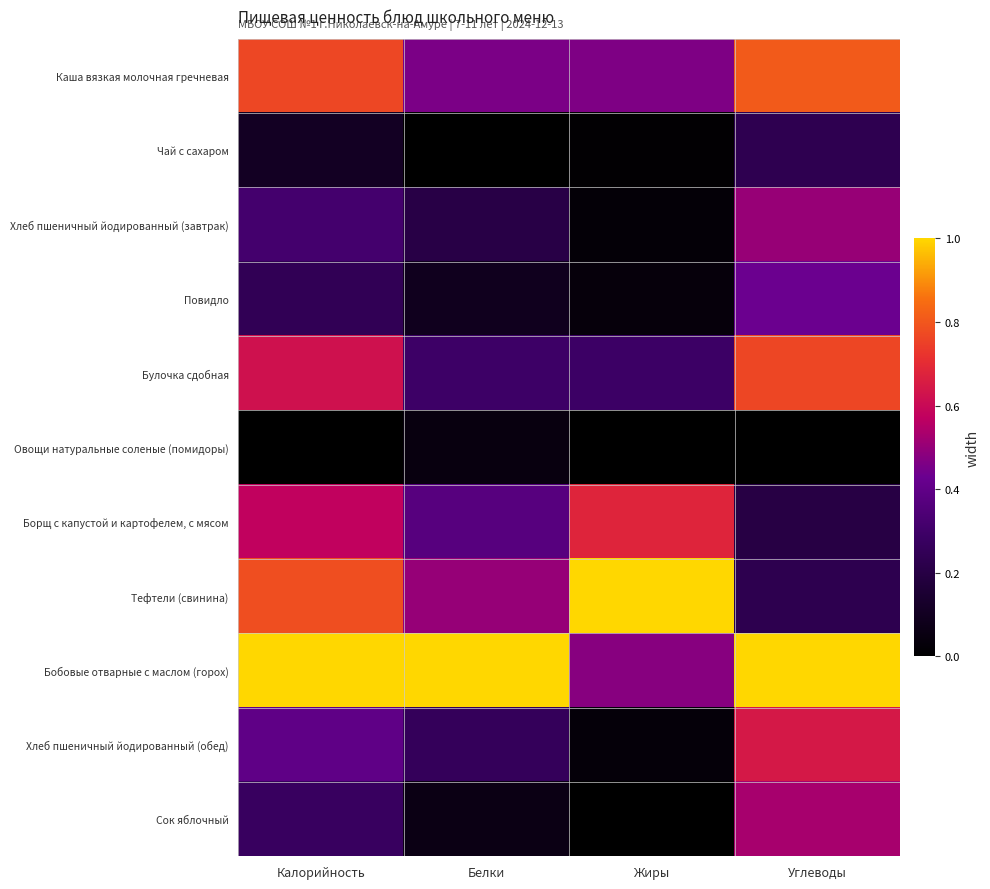

Reading left to right, list all the values displayed in this chart.

Каша вязкая молочная гречневая: Калорийность=0.8	Белки=0.5	Жиры=0.5	Углеводы=0.8
Чай с сахаром: Калорийность=0.1	Белки=0.0	Жиры=0.0	Углеводы=0.2
Хлеб пшеничный йодированный (завтрак): Калорийность=0.3	Белки=0.2	Жиры=0.0	Углеводы=0.5
Повидло: Калорийность=0.2	Белки=0.1	Жиры=0.0	Углеводы=0.4
Булочка сдобная: Калорийность=0.6	Белки=0.3	Жиры=0.3	Углеводы=0.8
Овощи натуральные соленые (помидоры): Калорийность=0.0	Белки=0.0	Жиры=0.0	Углеводы=0.0
Борщ с капустой и картофелем, с мясом: Калорийность=0.6	Белки=0.4	Жиры=0.7	Углеводы=0.2
Тефтели (свинина): Калорийность=0.8	Белки=0.5	Жиры=1.0	Углеводы=0.2
Бобовые отварные с маслом (горох): Калорийность=1.0	Белки=1.0	Жиры=0.5	Углеводы=1.0
Хлеб пшеничный йодированный (обед): Калорийность=0.4	Белки=0.3	Жиры=0.0	Углеводы=0.6
Сок яблочный: Калорийность=0.3	Белки=0.1	Жиры=0.0	Углеводы=0.5